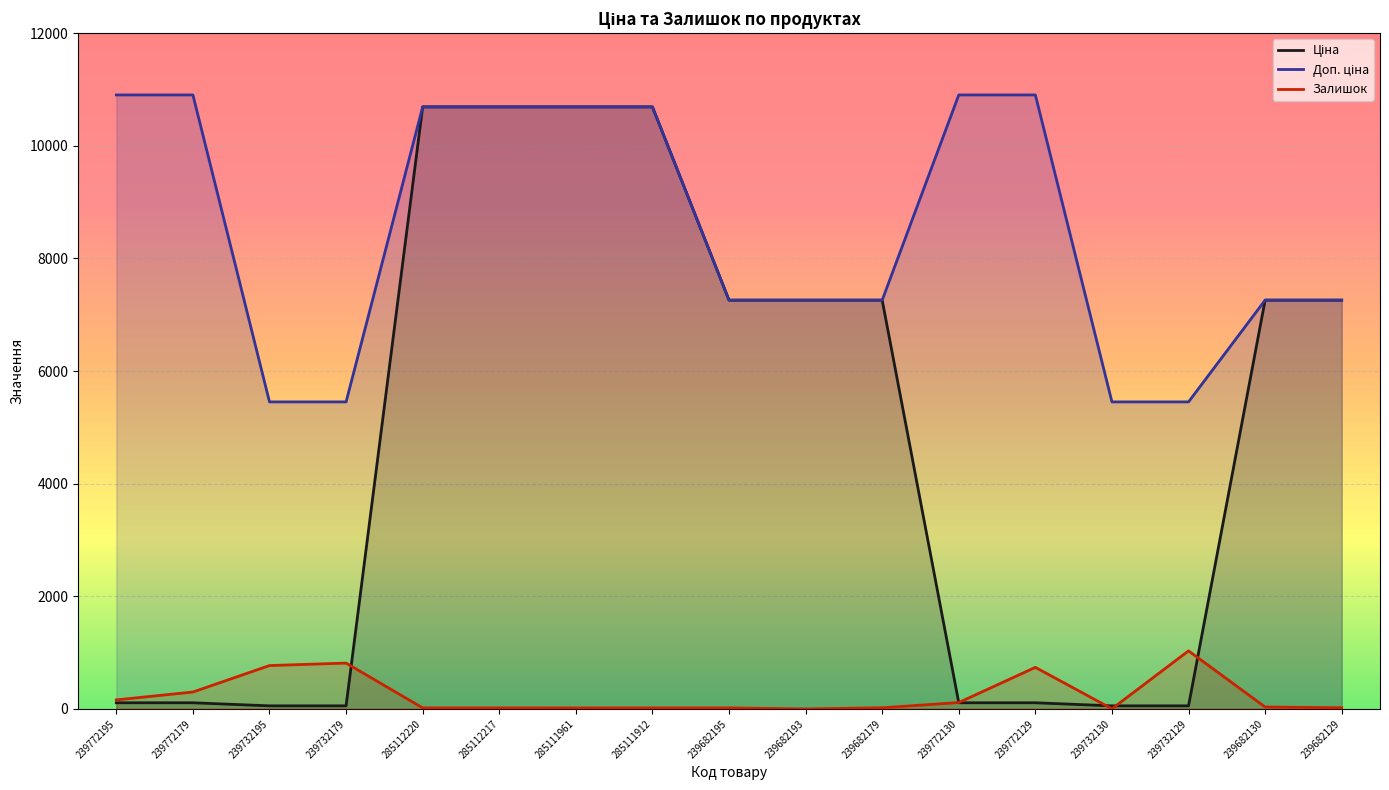

At which label is Залишок closest to 515?

239772179